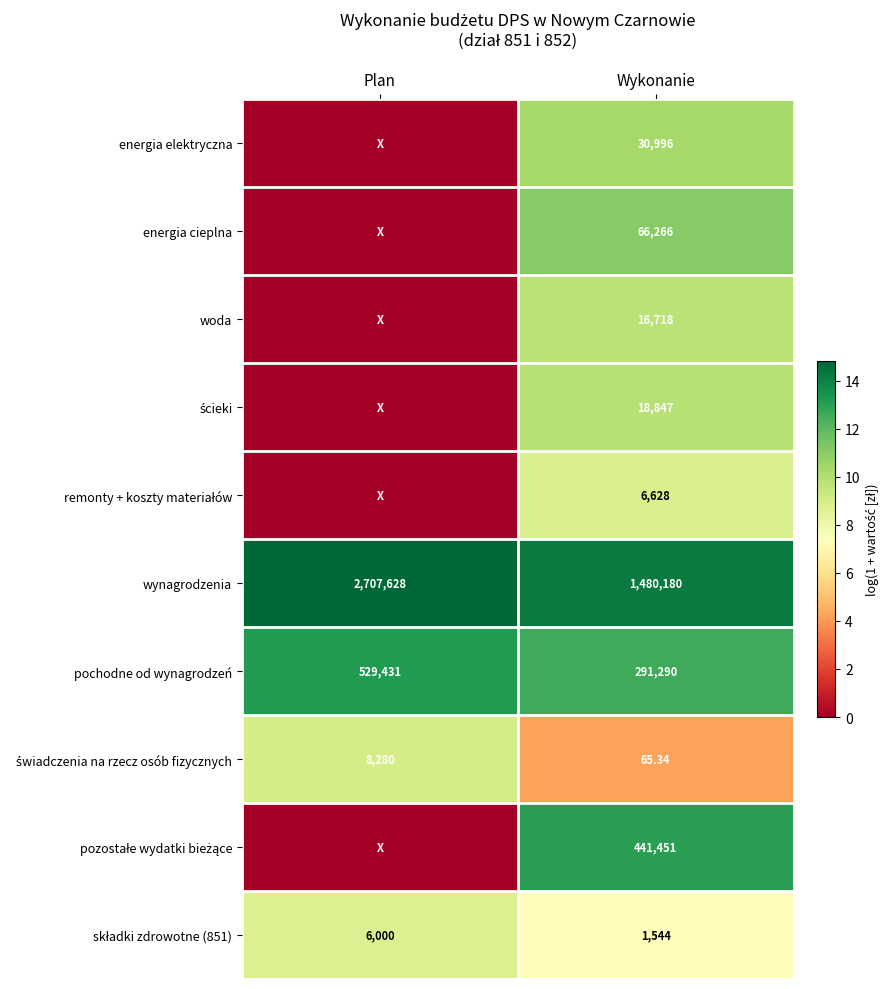

What is the total value across all series at Plan?

45.7